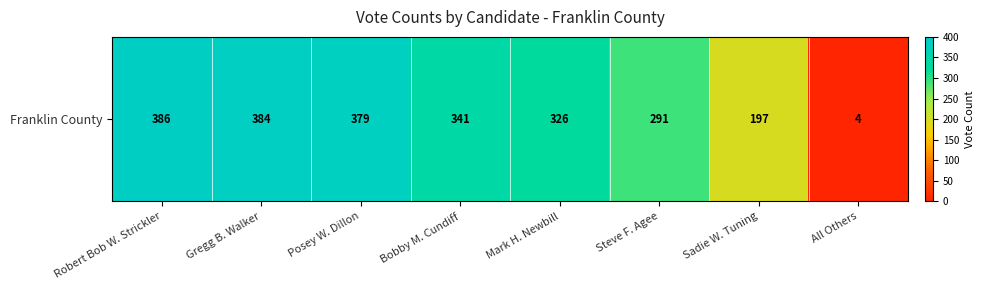

Where is the data nearest to the value 195?

Sadie W. Tuning